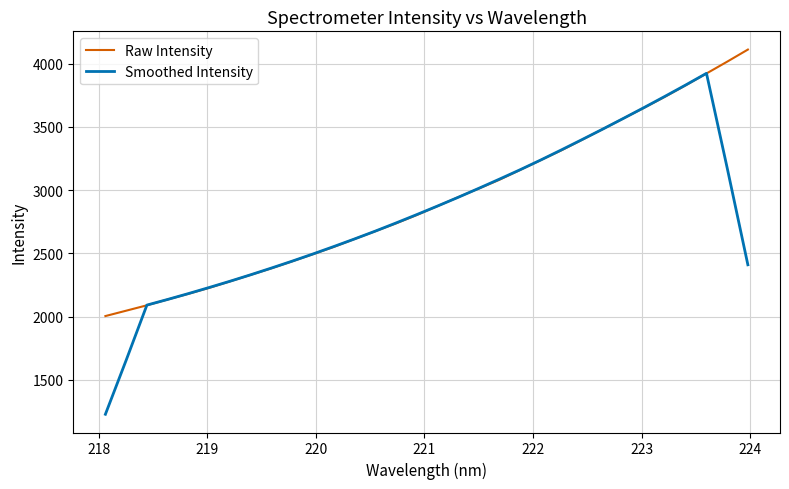

What is the maximum value for Smoothed Intensity?

3922.3